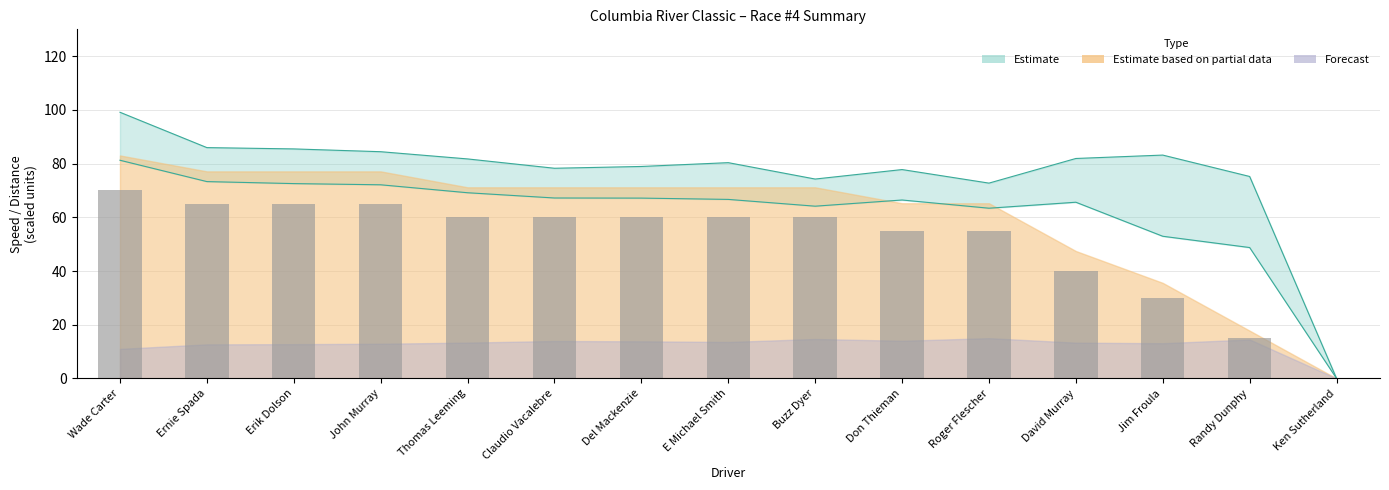

How many distinct data groups are displayed?

3